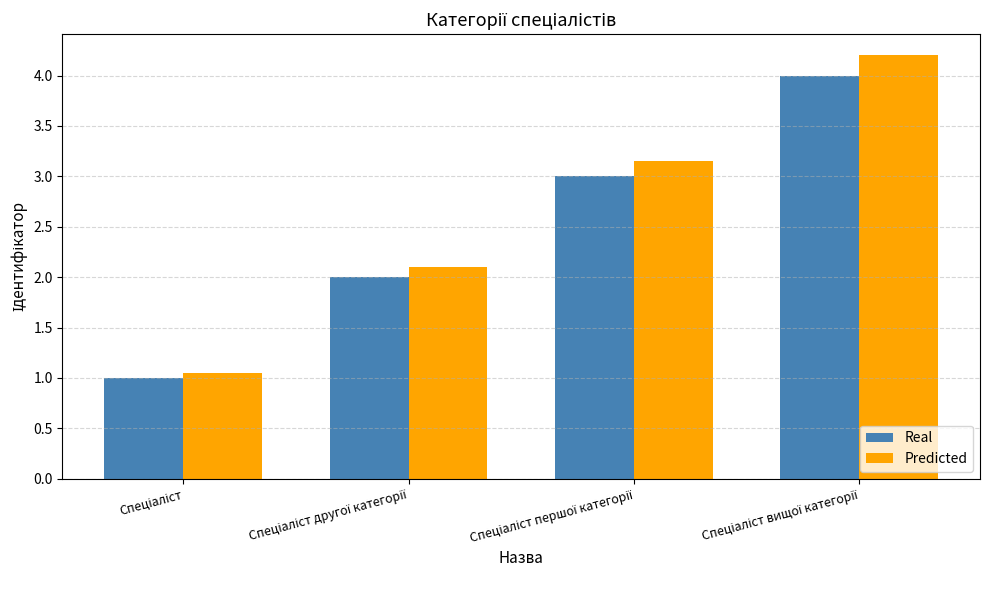

What is the difference between the maximum and second lowest values in the Real series?

2.0